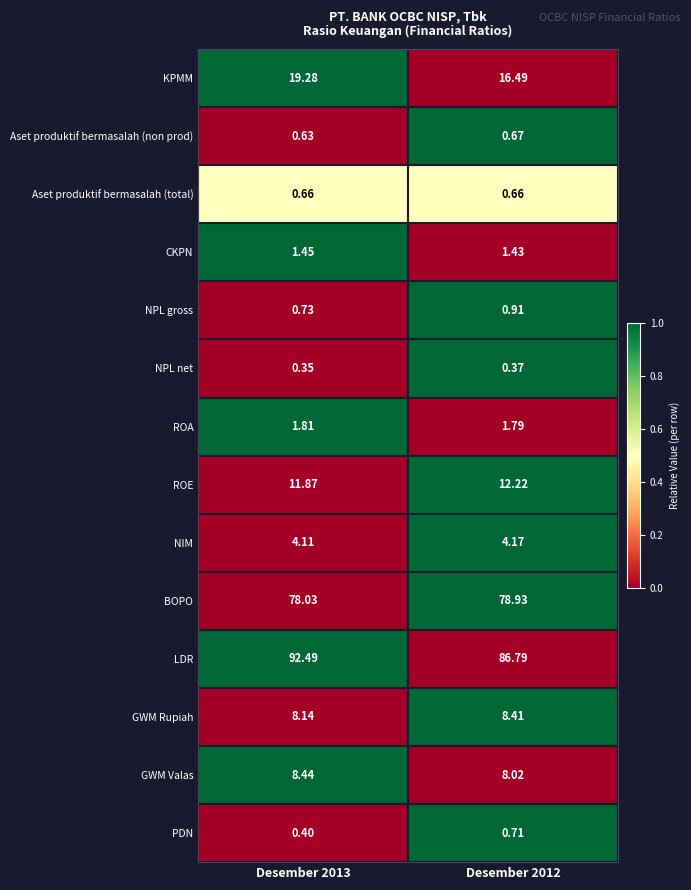

Which series has the largest total across all categories?

LDR